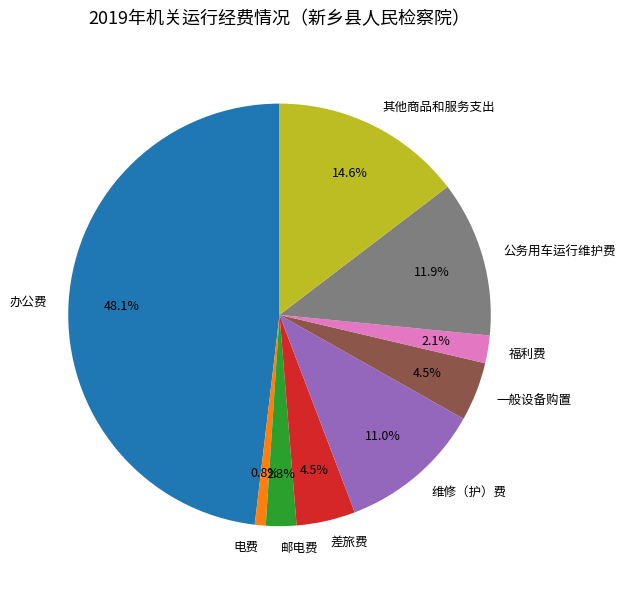

Do 办公费 and 其他商品和服务支出 together represent more than half of the pie?

Yes